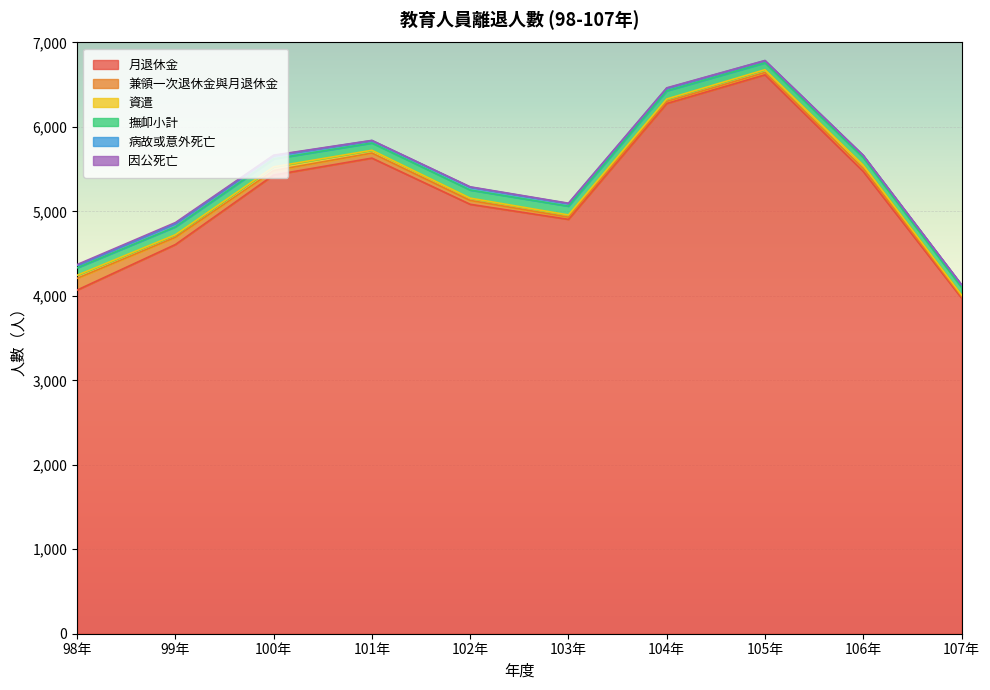

What is the value of the 因公死亡 point at the 9th from the left?

3